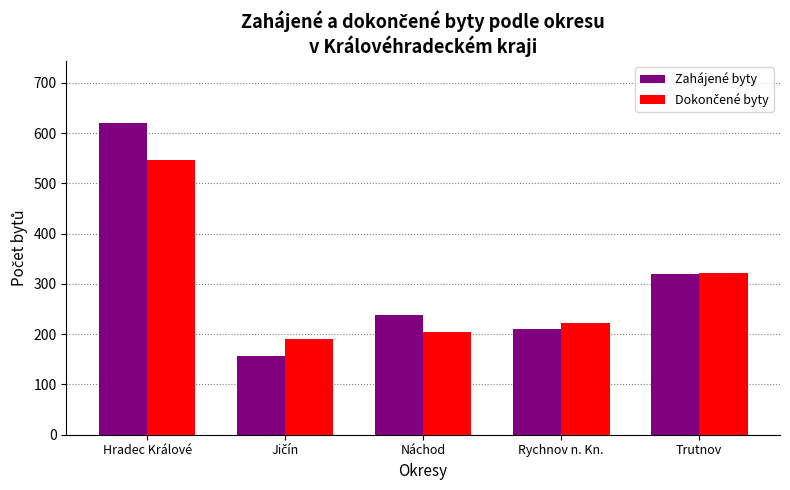

At which category does the chart reach its peak across all series?

Hradec Králové